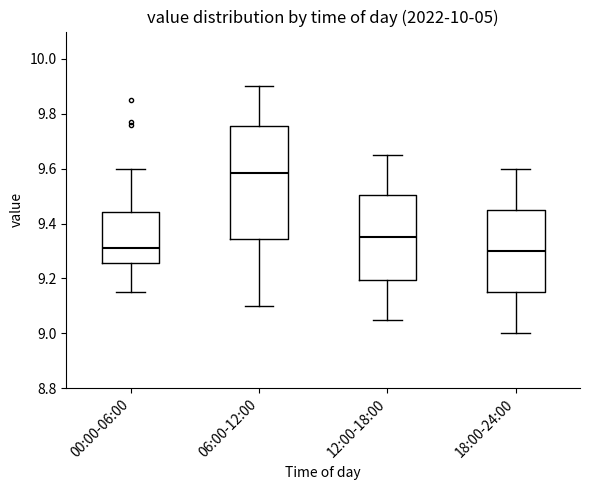

Which box is the tallest, from its lower edge to its upper edge?

06:00-12:00